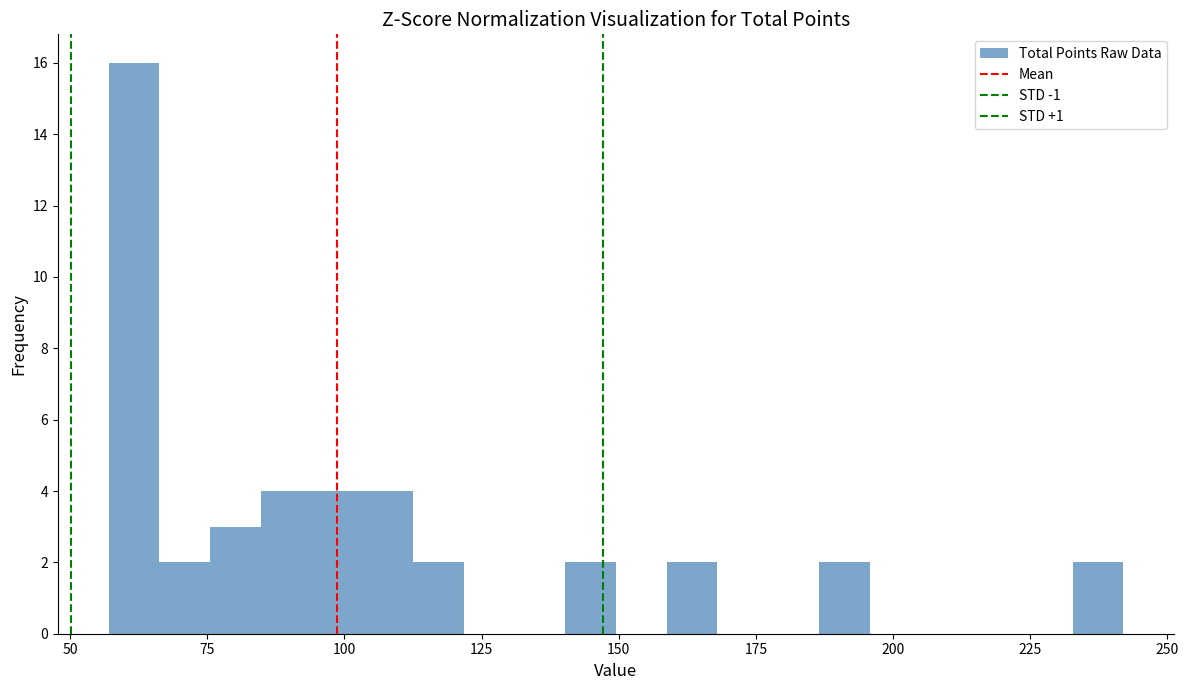

Read against the x-axis, roughly where is the centre of the tallest bar?

60